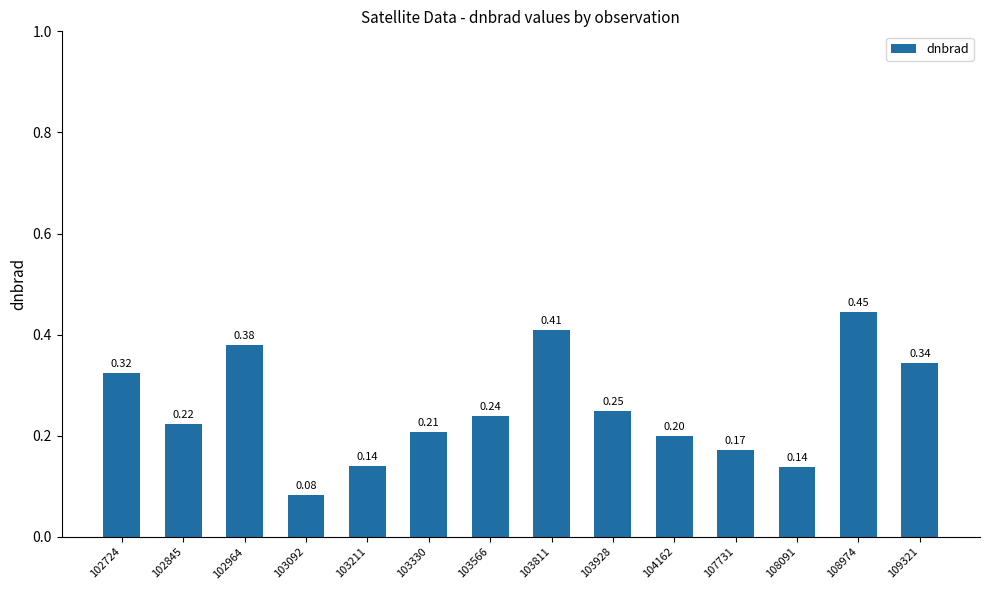

Between 108974 and 109321, which is larger?

108974